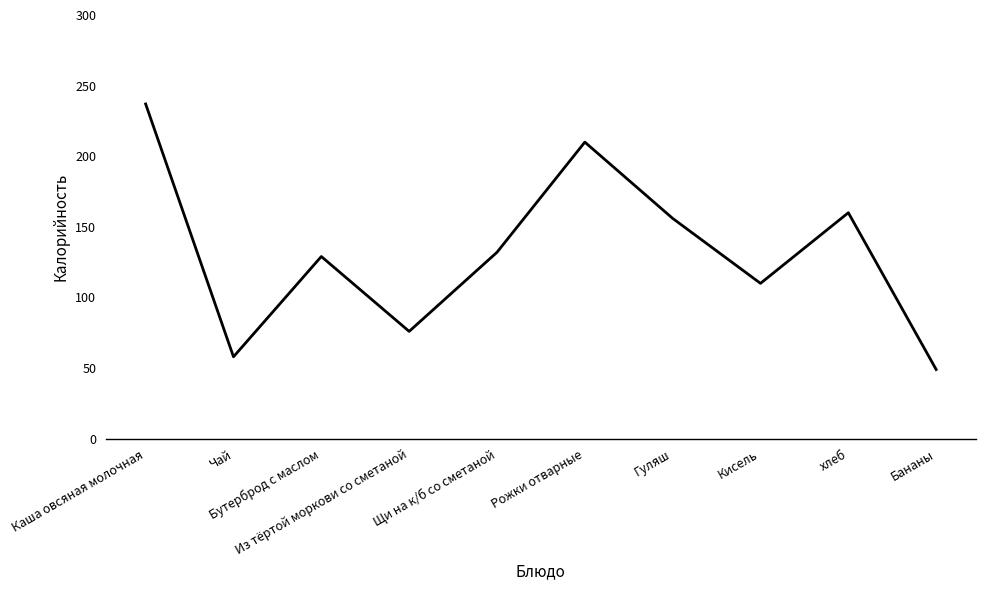

What is the sum of the values at Рожки отварные and Щи на к/б со сметаной?

342